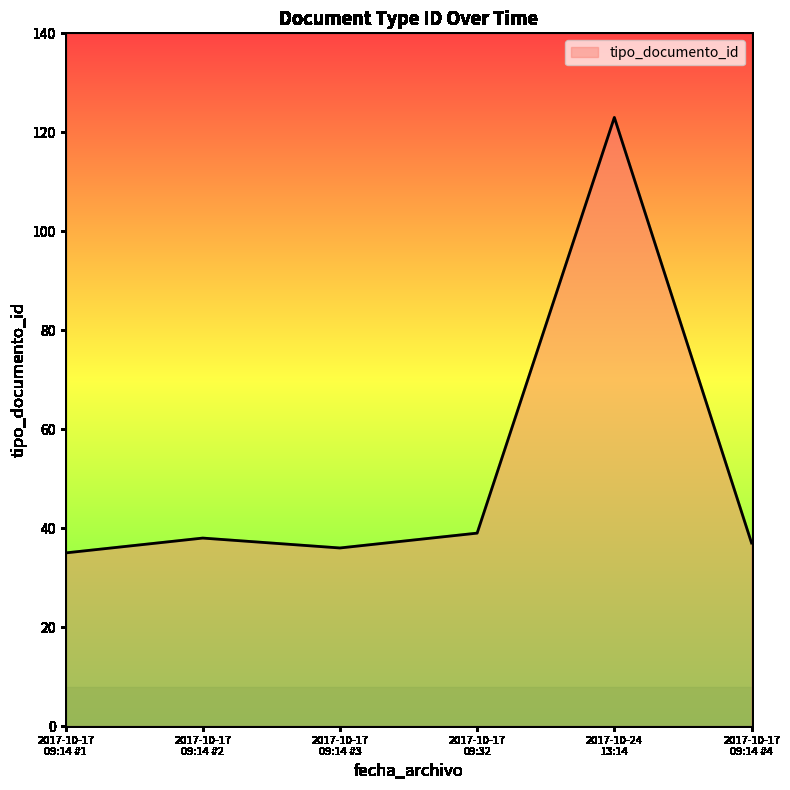

Does the chart have visible grid lines?

No